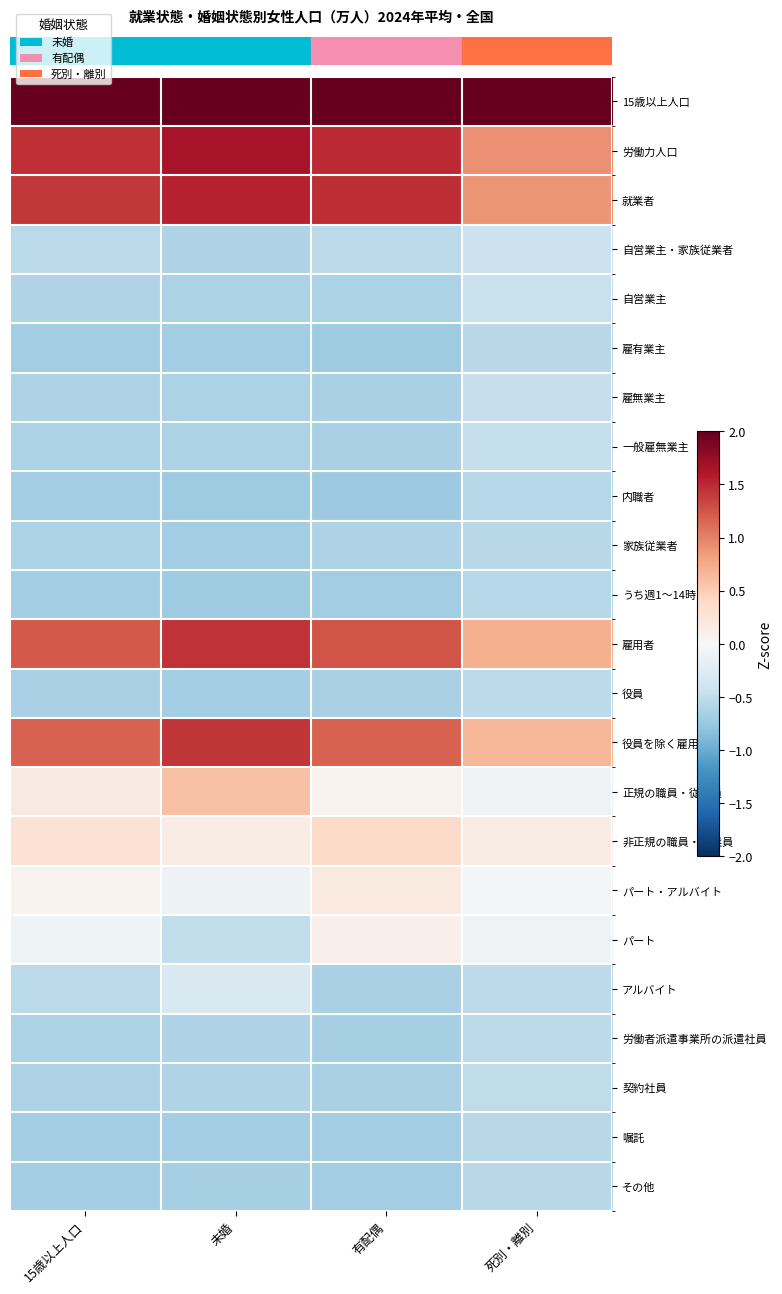

How many categories are shown in the chart?

4